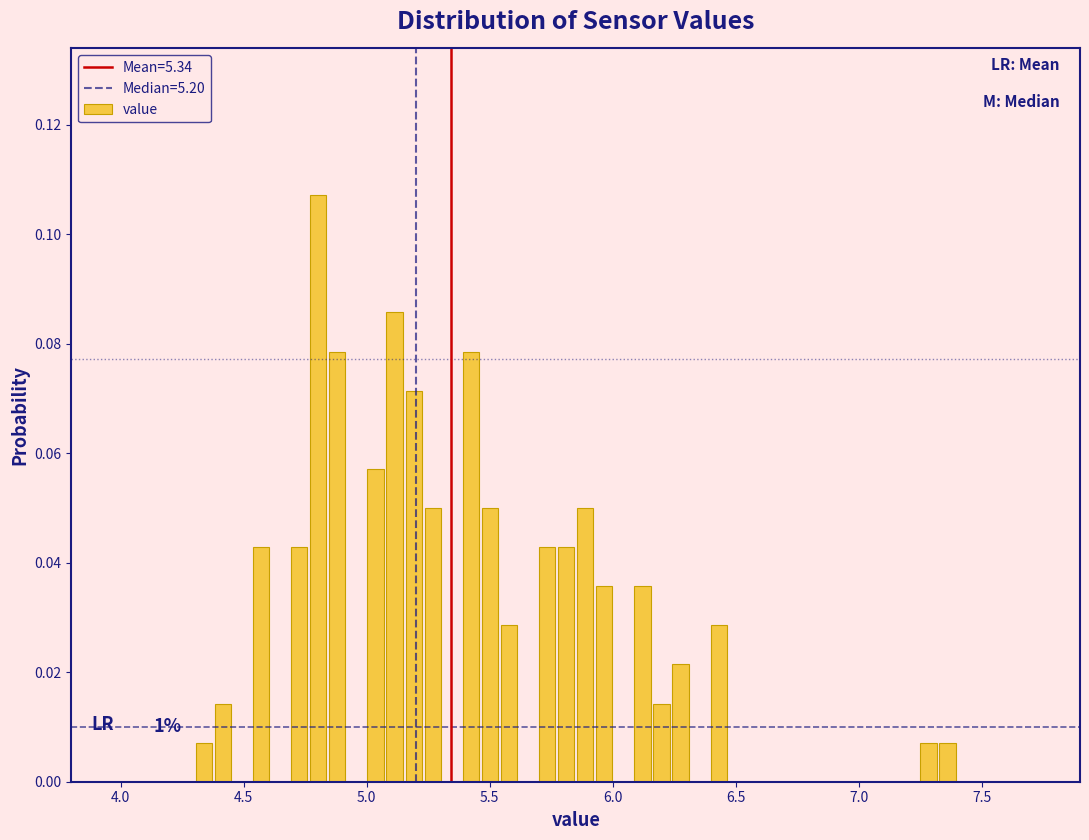

Read against the x-axis, roughly where is the centre of the tallest bar?

4.80